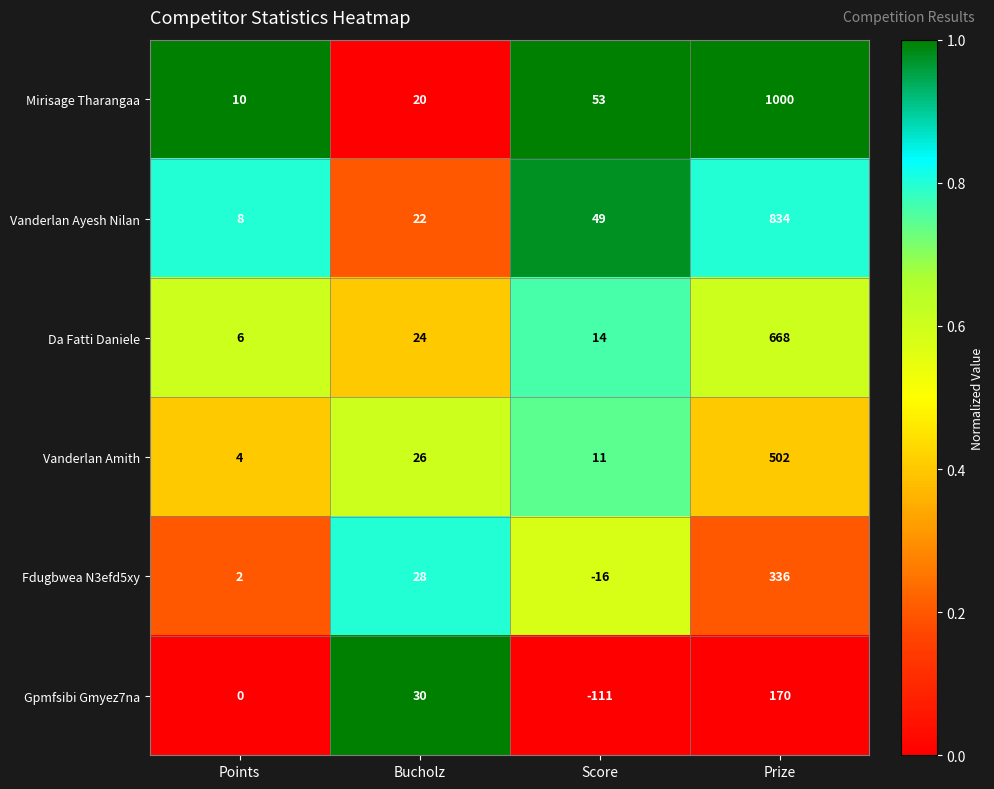

What is the sum of the Mirisage Tharangaa values at Prize and Score?

1053